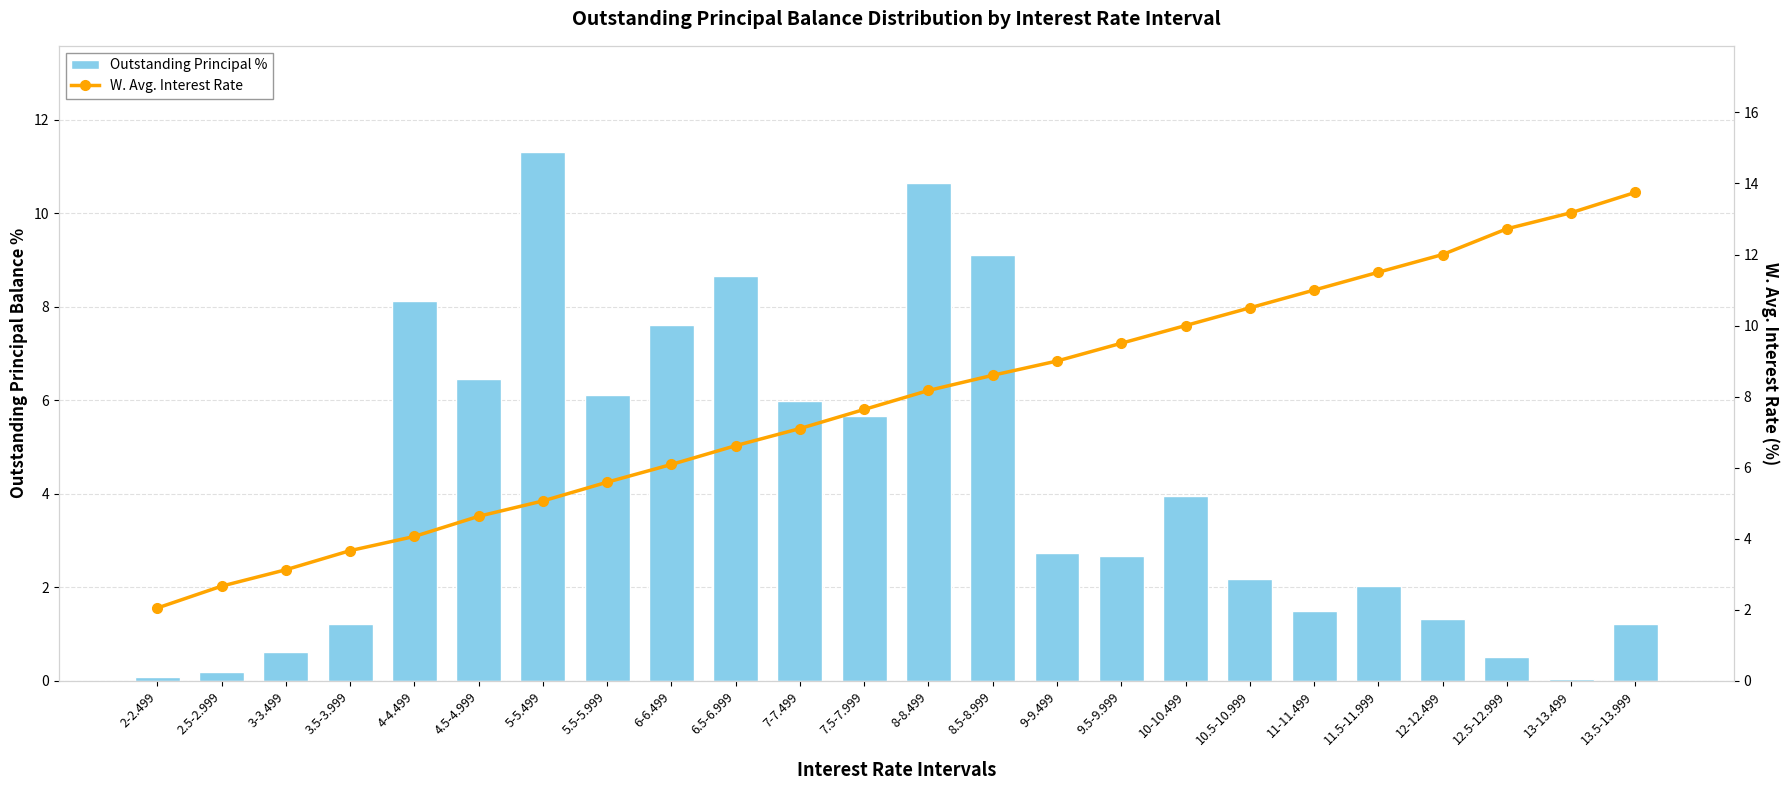

Does the chart contain stacked bars?

No